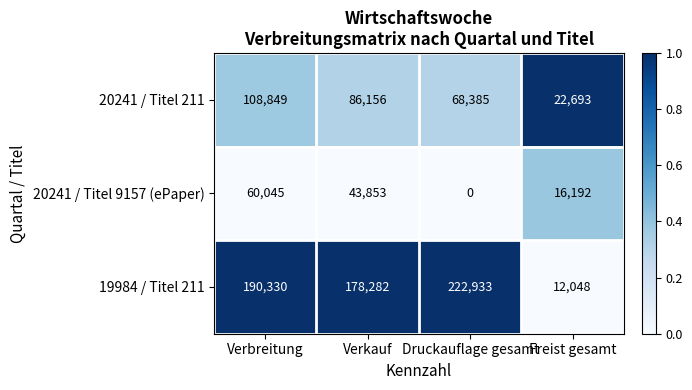

Reading left to right, what are all the values shown in this chart?

20241 / Titel 211: Verbreitung=108849	Verkauf=86156	Druckauflage gesamt=68385	Freist gesamt=22693
20241 / Titel 9157 (ePaper): Verbreitung=60045	Verkauf=43853	Druckauflage gesamt=0	Freist gesamt=16192
19984 / Titel 211: Verbreitung=190330	Verkauf=178282	Druckauflage gesamt=222933	Freist gesamt=12048